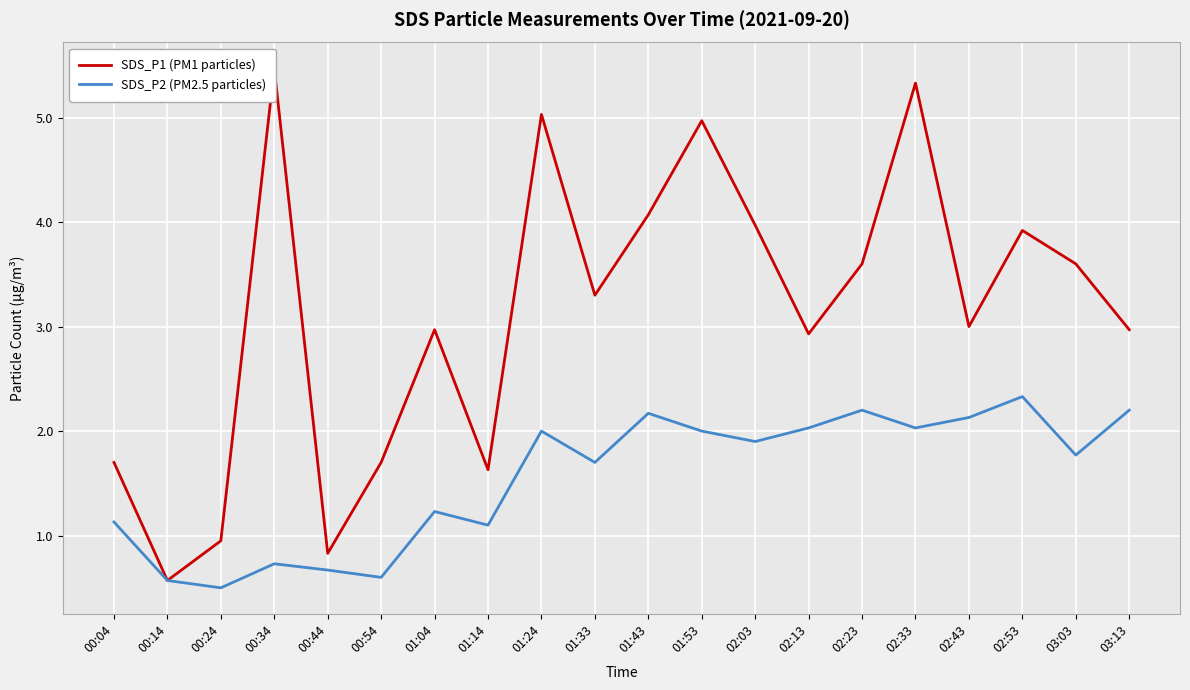

Which series has the largest total across all categories?

SDS_P1 (PM1 particles)